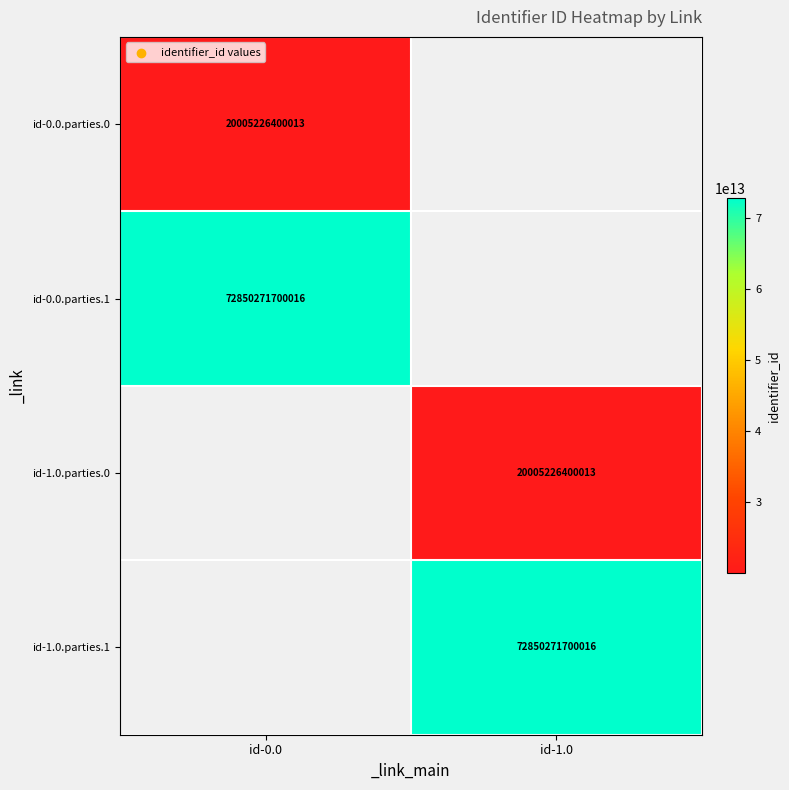

True or false: id-0.0.parties.1 has a value of 72850271700016 at id-0.0.

True